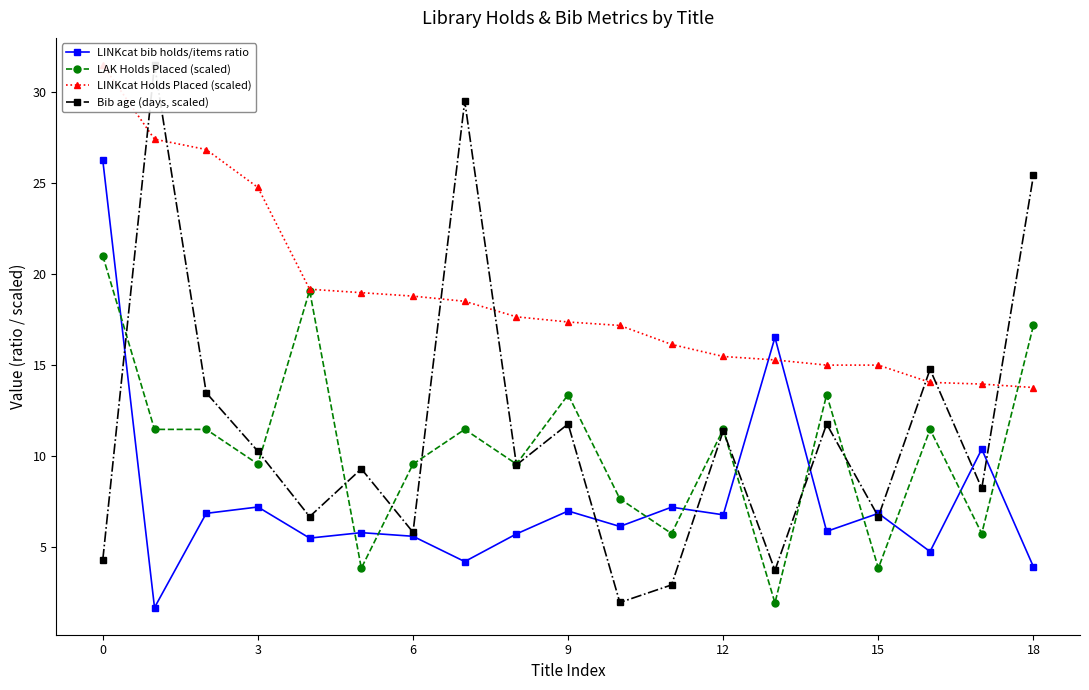

True or false: LAK Holds Placed (scaled) has a value of 5.7 at 11.

True